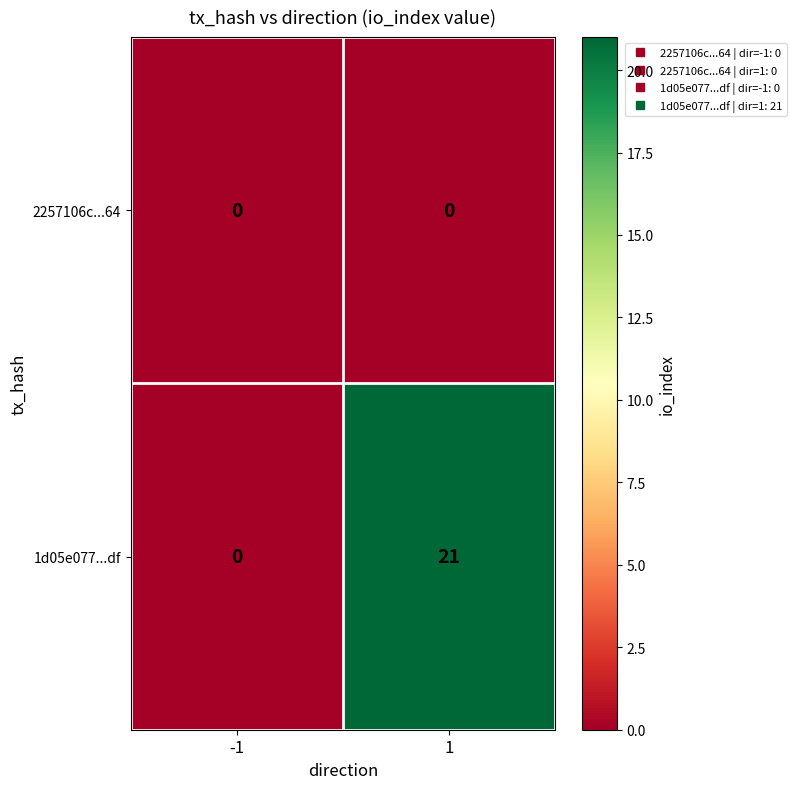

What is the maximum value shown in the chart?

21